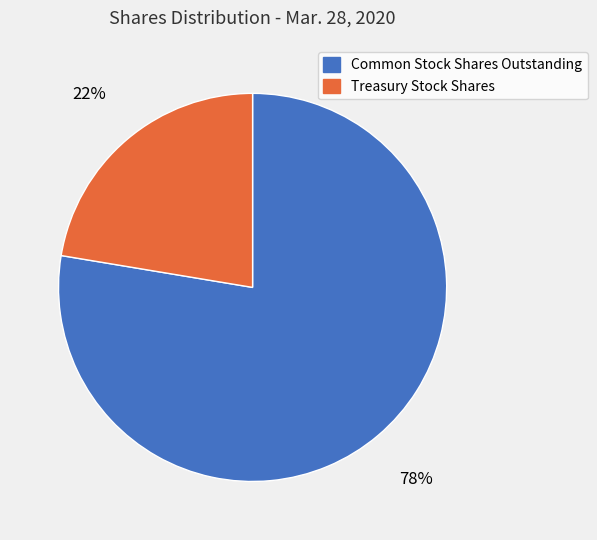

Do Treasury Stock Shares and Common Stock Shares Outstanding together represent more than half of the pie?

Yes